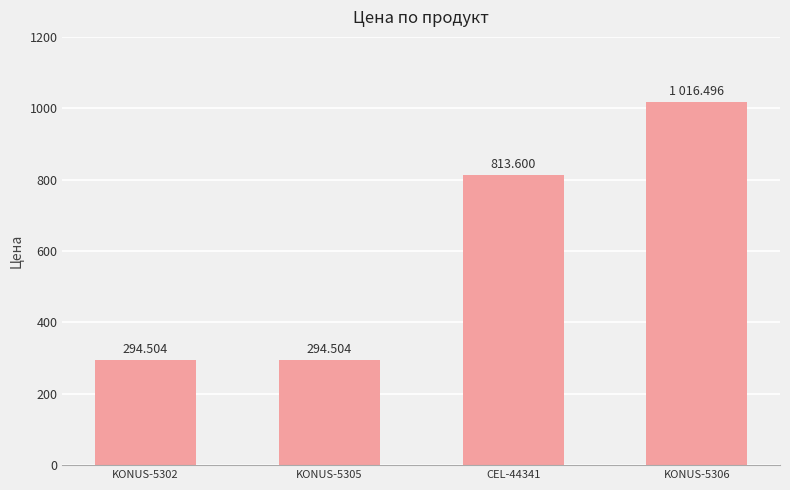

Where does the data first go above 813?

CEL-44341